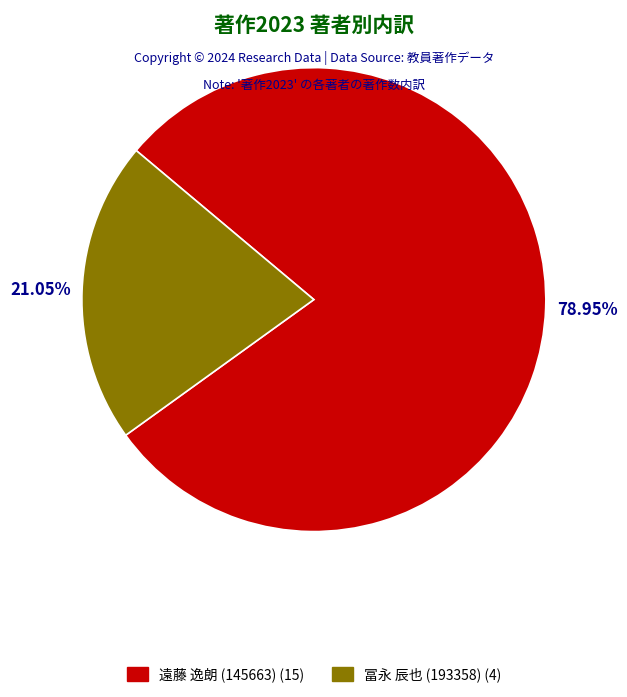

How many slices are in this pie chart?

2